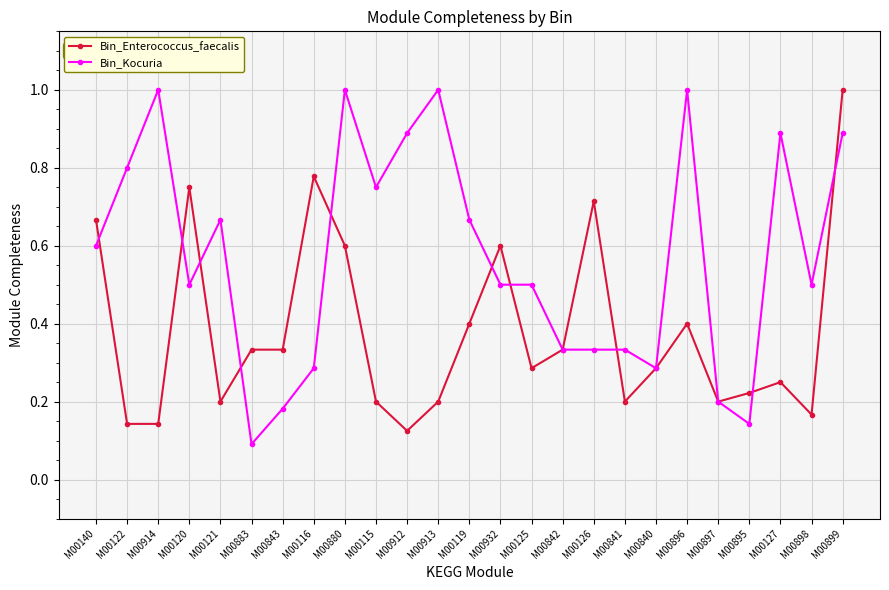

Rank the series by their average value, from highest to lowest.

Bin_Kocuria, Bin_Enterococcus_faecalis